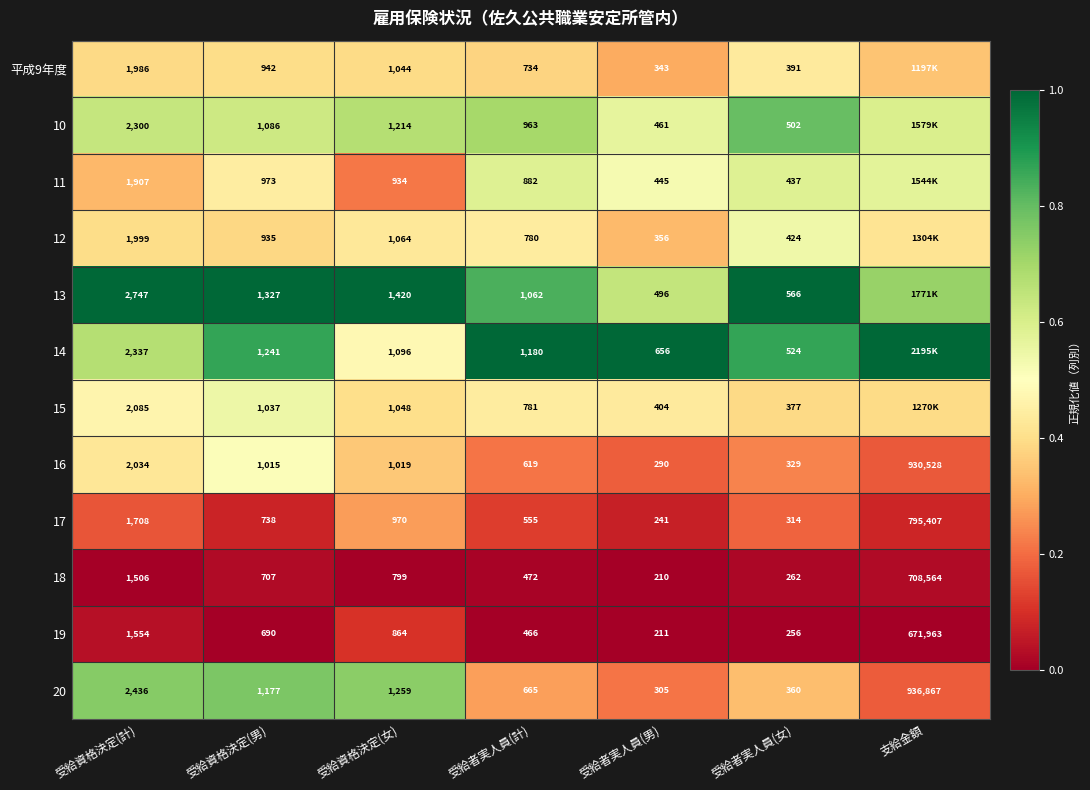

Which category has the highest value in the 18 series?

支給金額